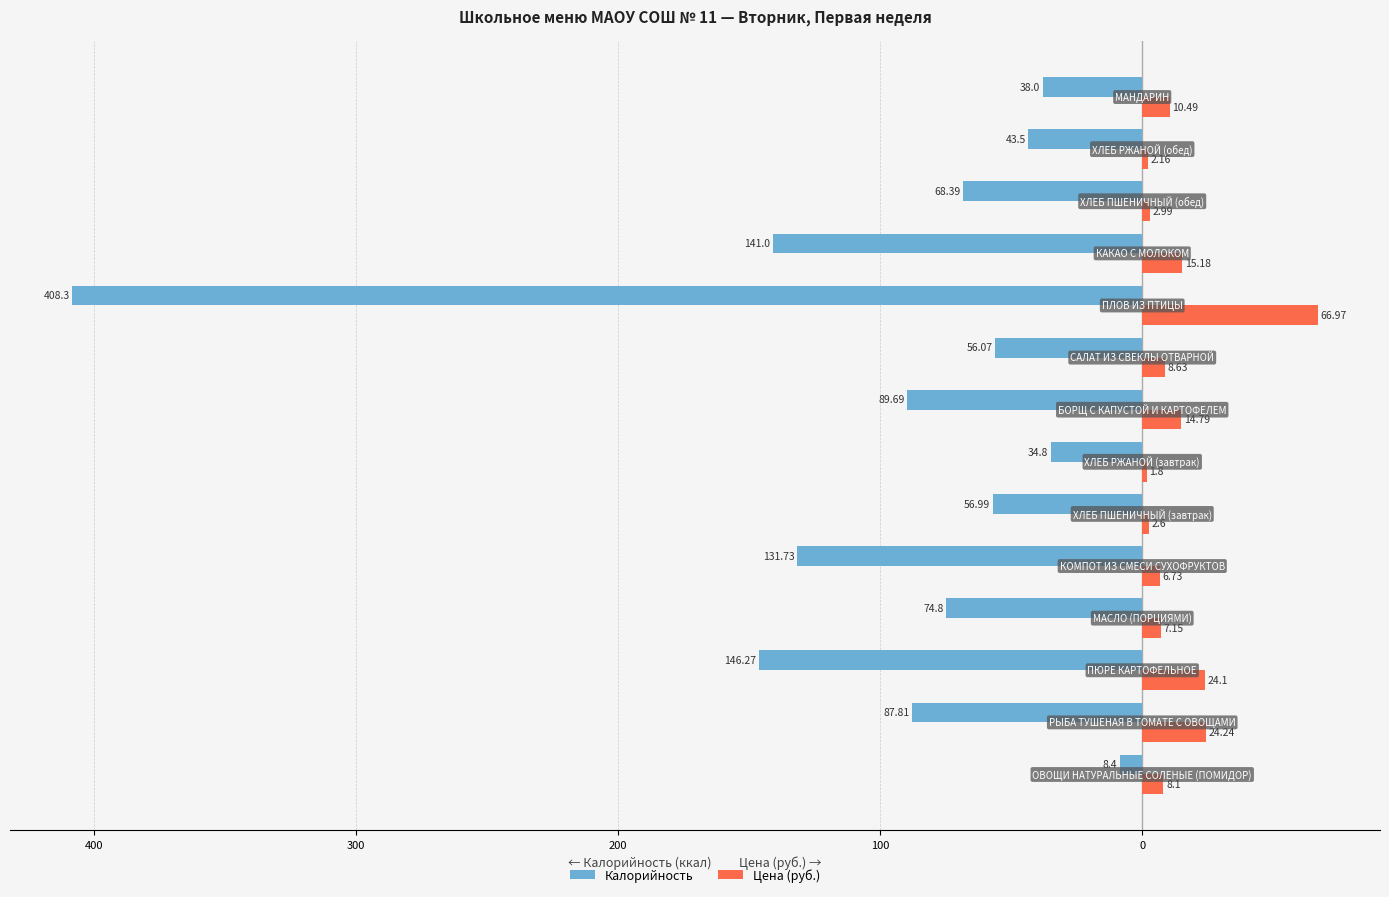

What are all the series names shown in the legend?

Калорийность, Цена (руб.)